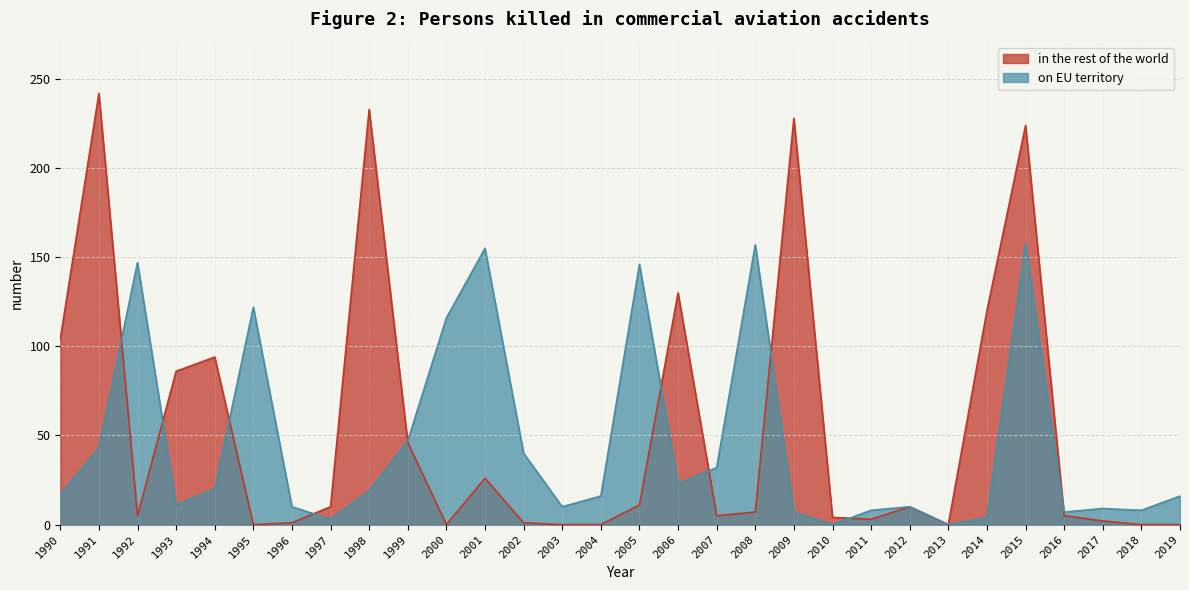

Which series changed the most between 2007 and 2019?

on EU territory